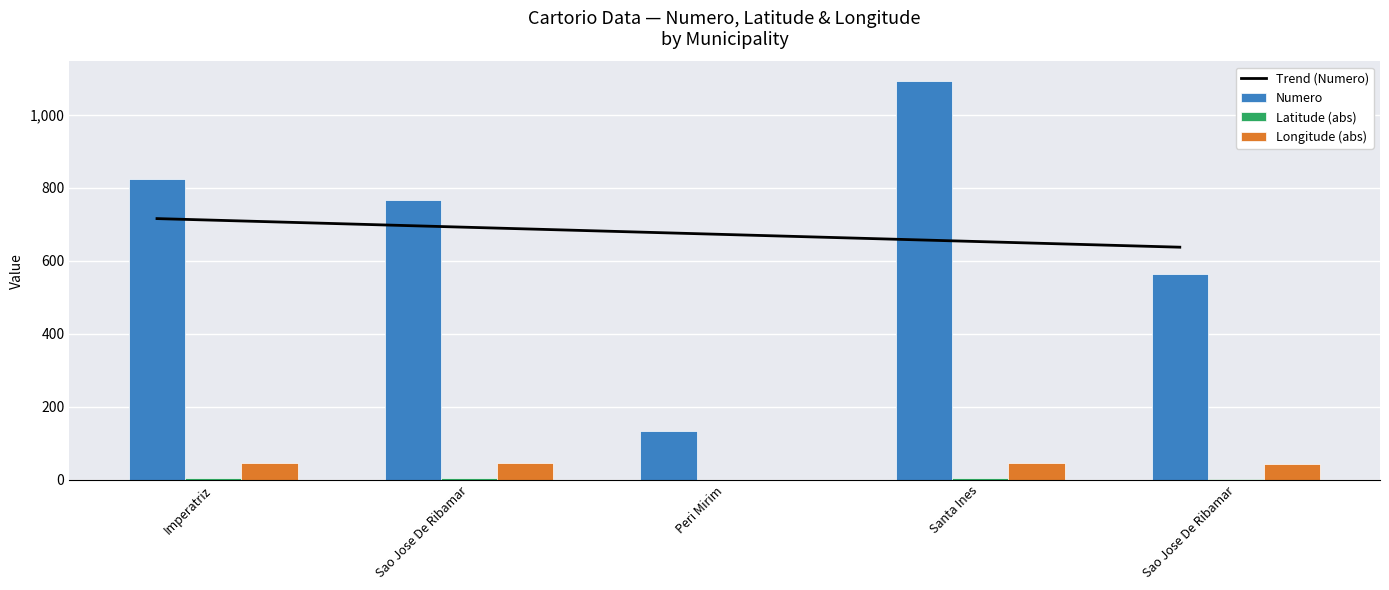

How many values in Longitude are above zero?

4